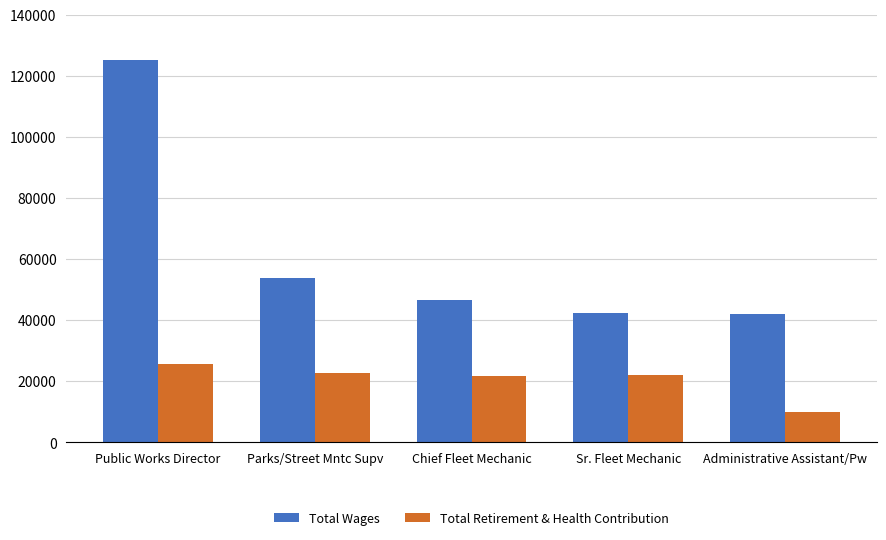

Where does the Total Wages series first go above 46514?

Public Works Director